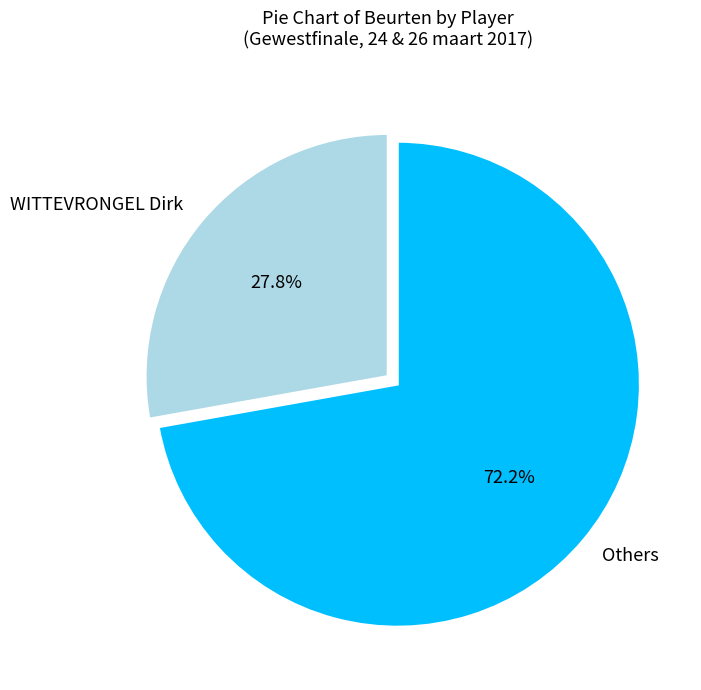

To the nearest percent, what is the average slice percentage?

50%